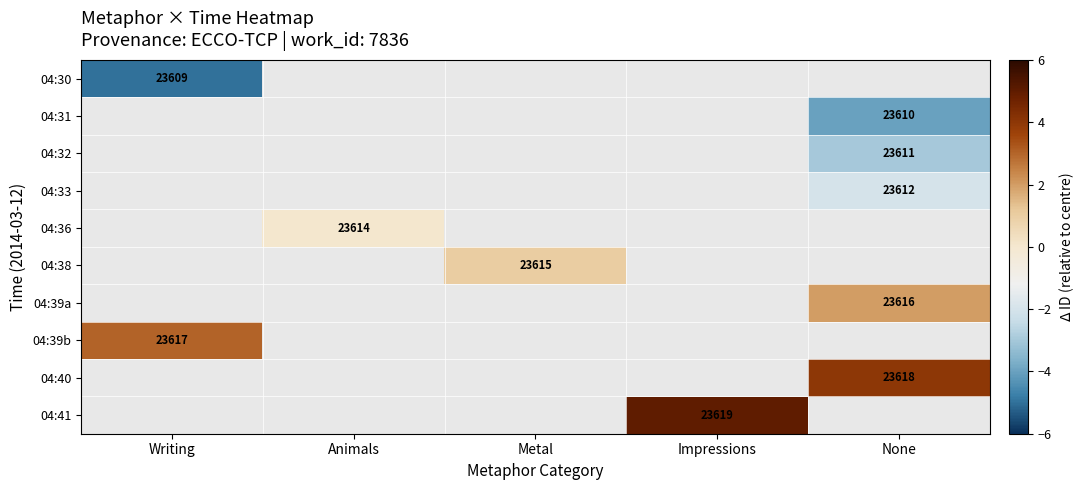

The value of 04:32 at None is -4.3. True or false?

False